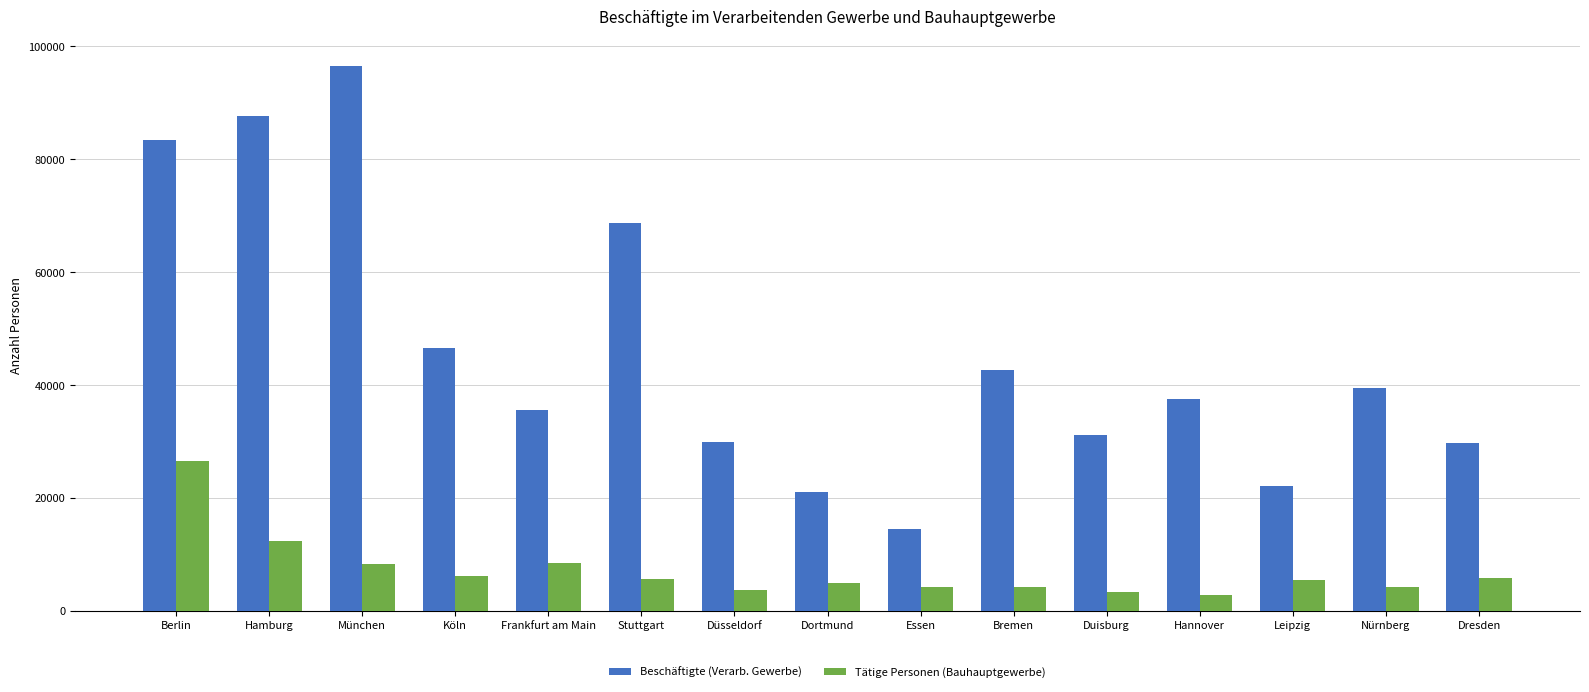

Between Düsseldorf and Essen, which series saw the biggest shift?

Beschäftigte (Verarb. Gewerbe)